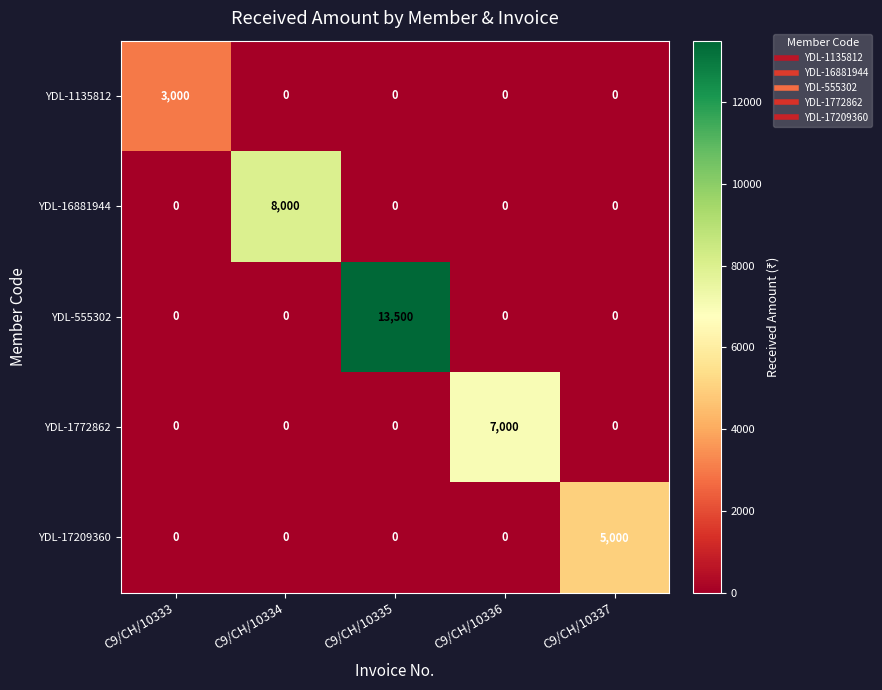

What is the difference between the maximum and minimum values in the YDL-555302 series?

13500